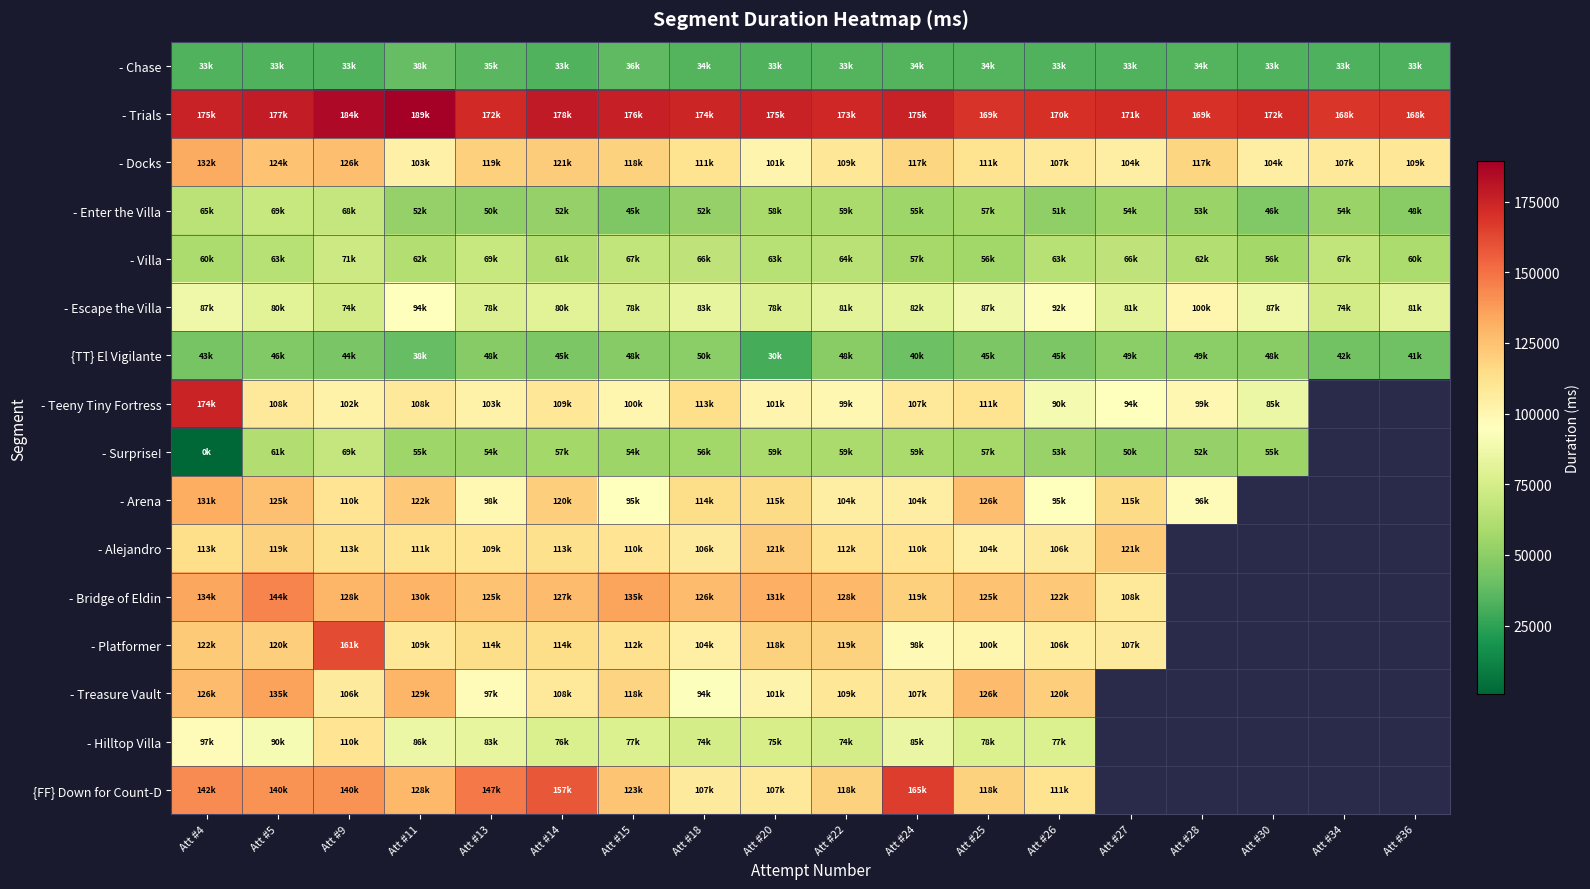

Between Att #27 and Att #28, which series saw the biggest shift?

- Escape the Villa